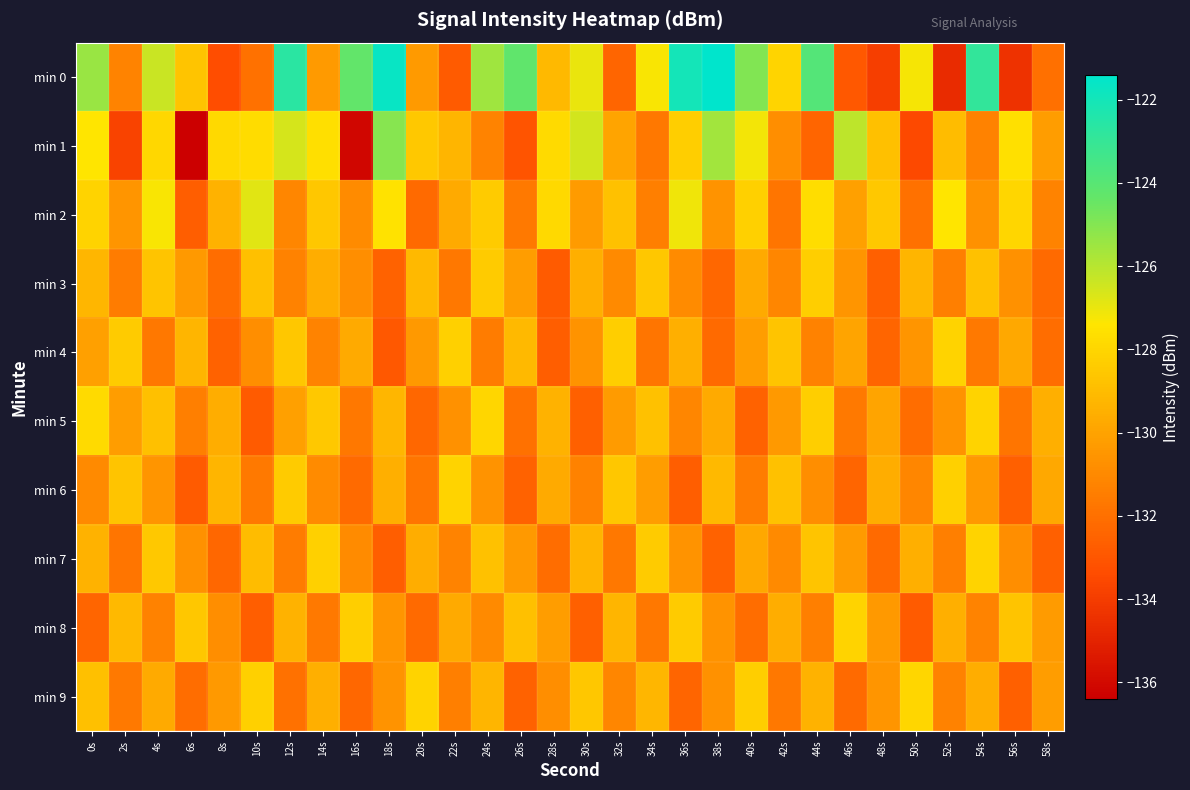

What is the minimum value shown in the chart?

-136.4